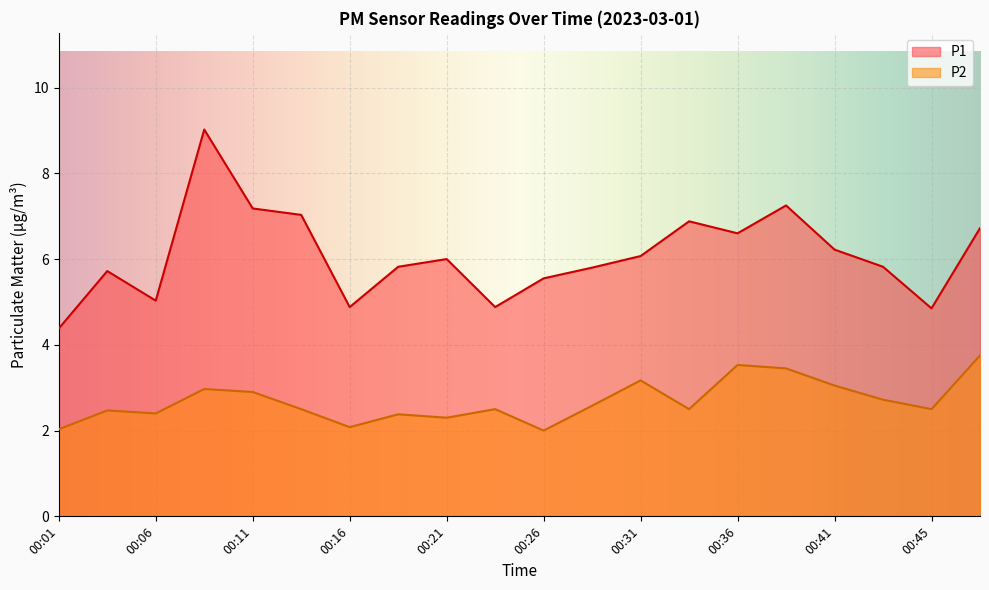

Which series has the largest total across all categories?

P1